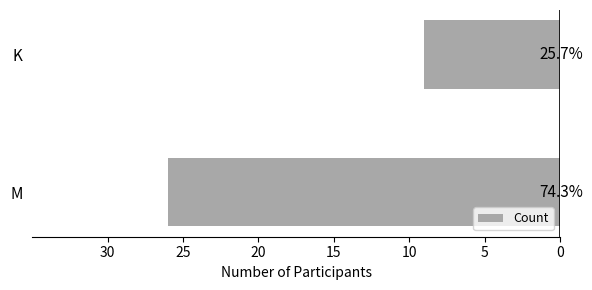

How many bars are there in total?

2